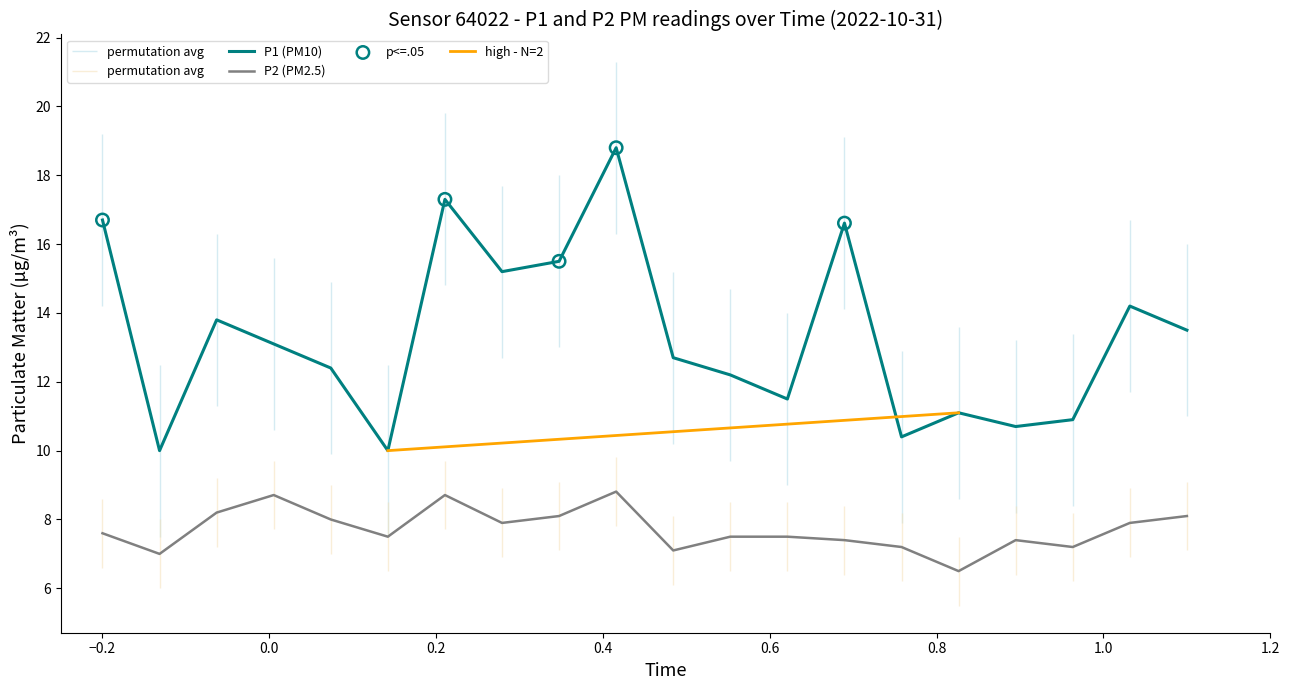

Is the value of P1 at 00:37 greater than the value of P2 at 00:40?

Yes